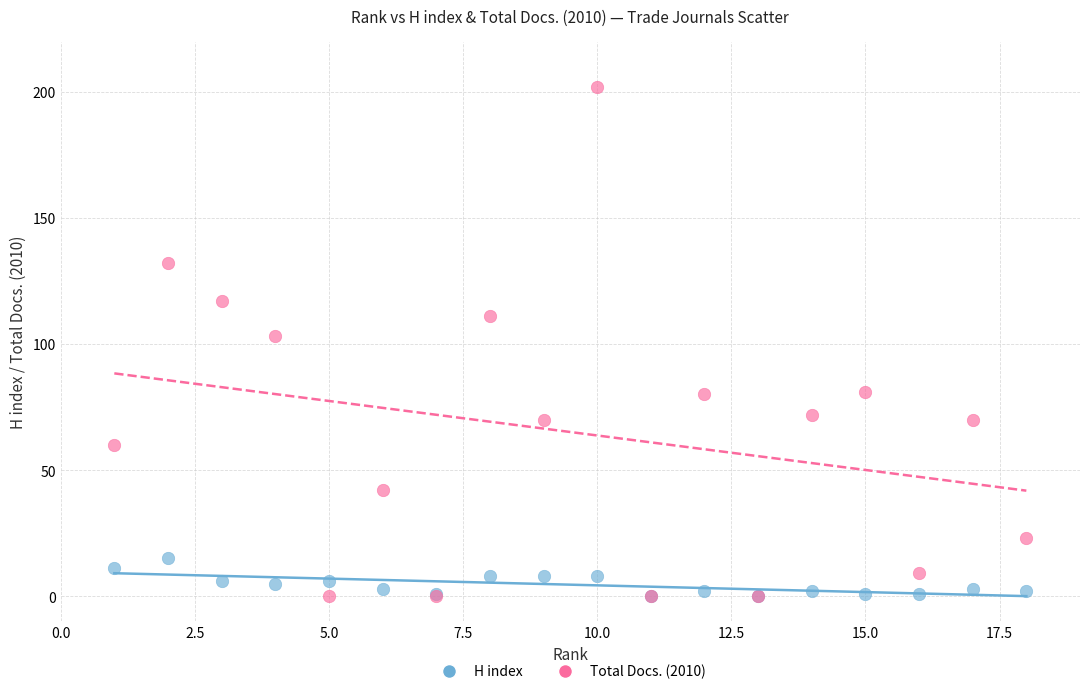

What are all the series names shown in the legend?

H index, Total Docs. (2010)